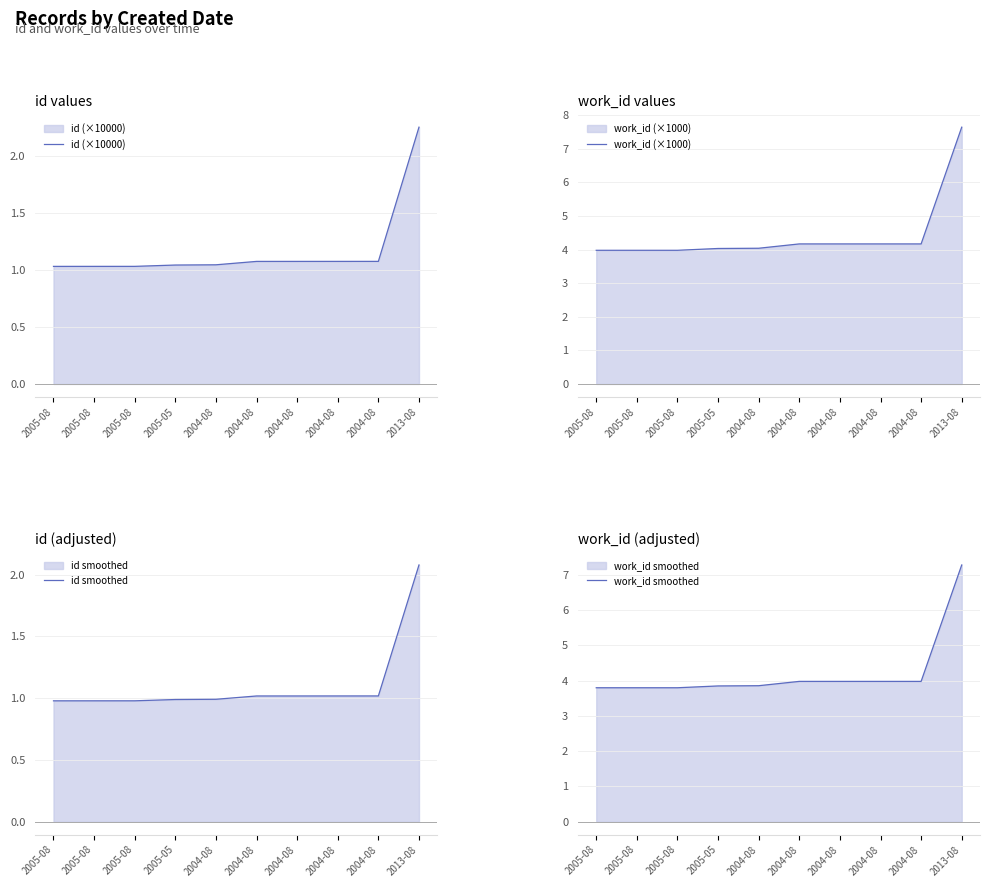

Where does the id smoothed series first go above 1?

2004-08